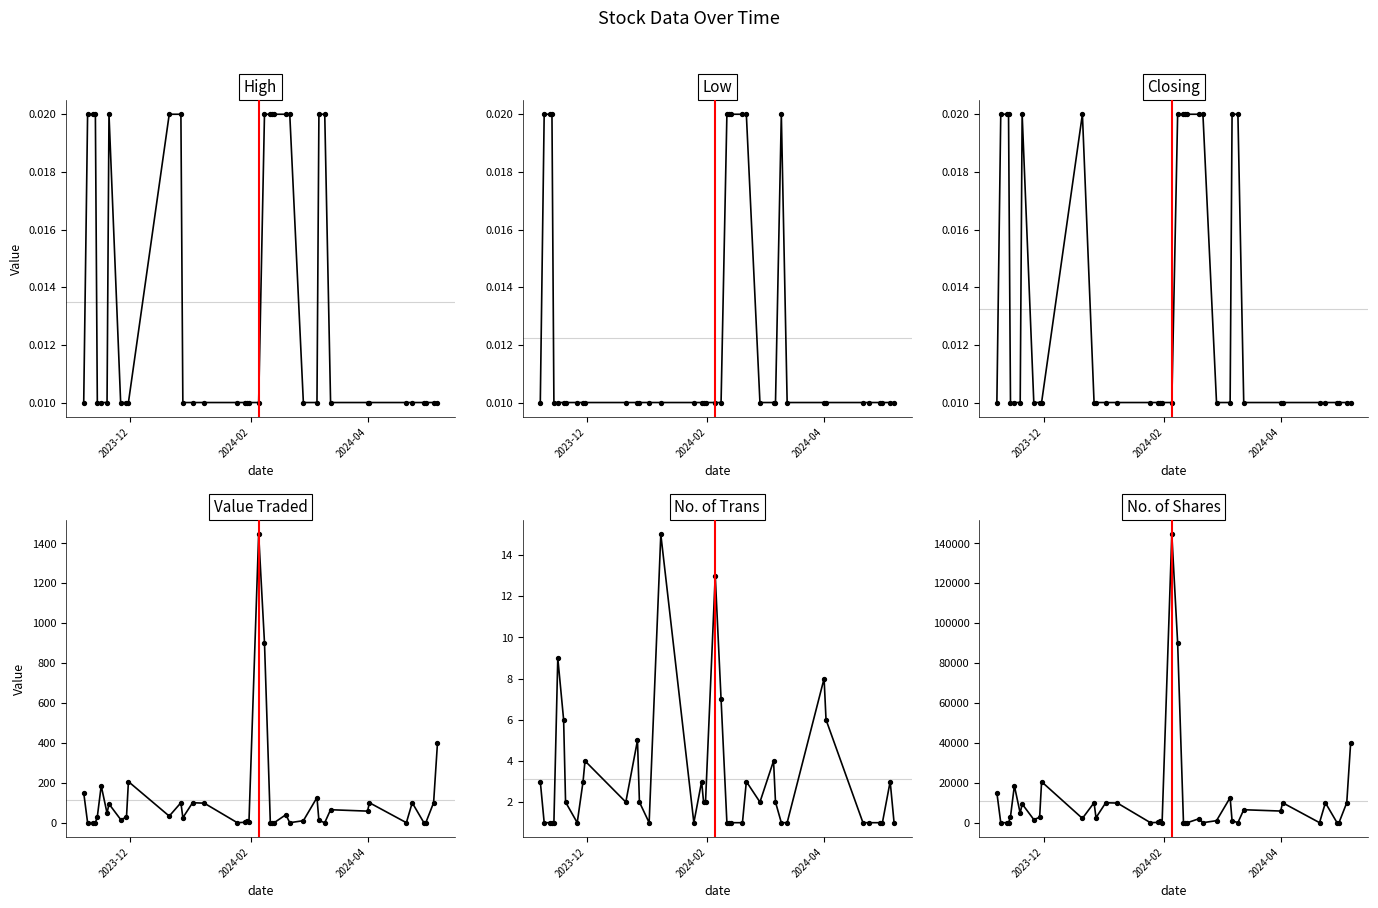

What is the total value across all series at 2024-02?

6.1